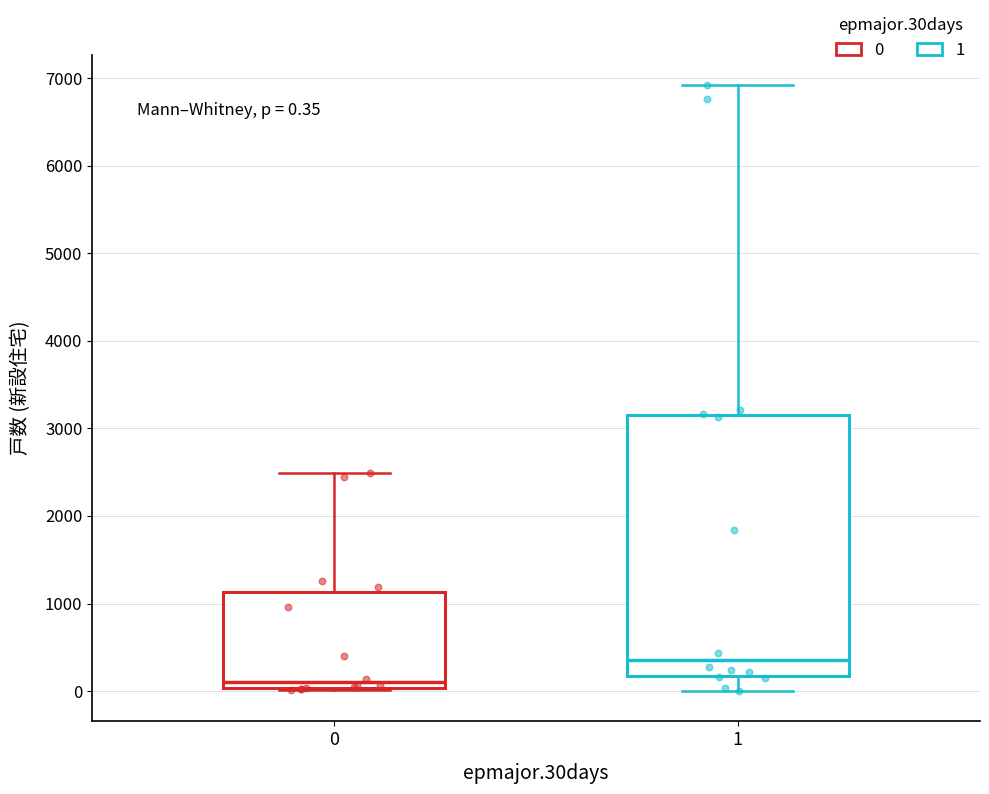

Comparing the boxes themselves (not the whiskers), which one is the tallest?

1